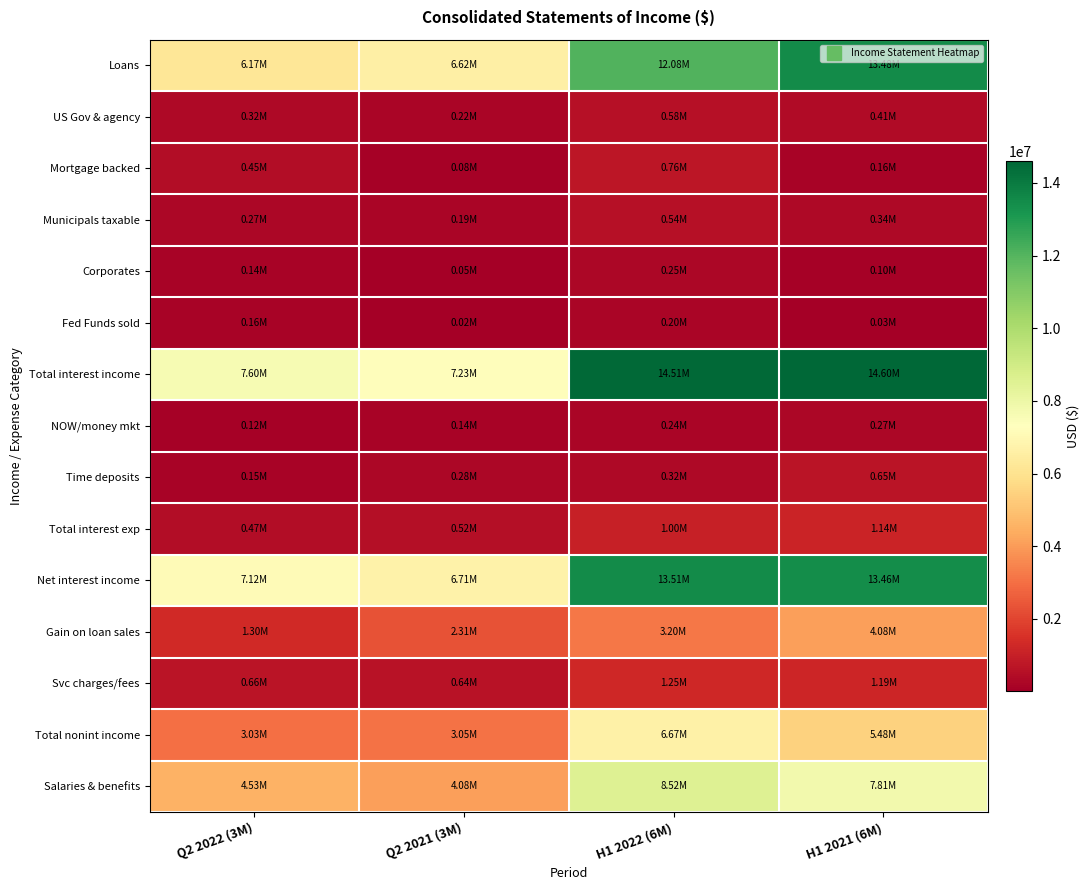

Which series has the largest total across all categories?

Total interest income